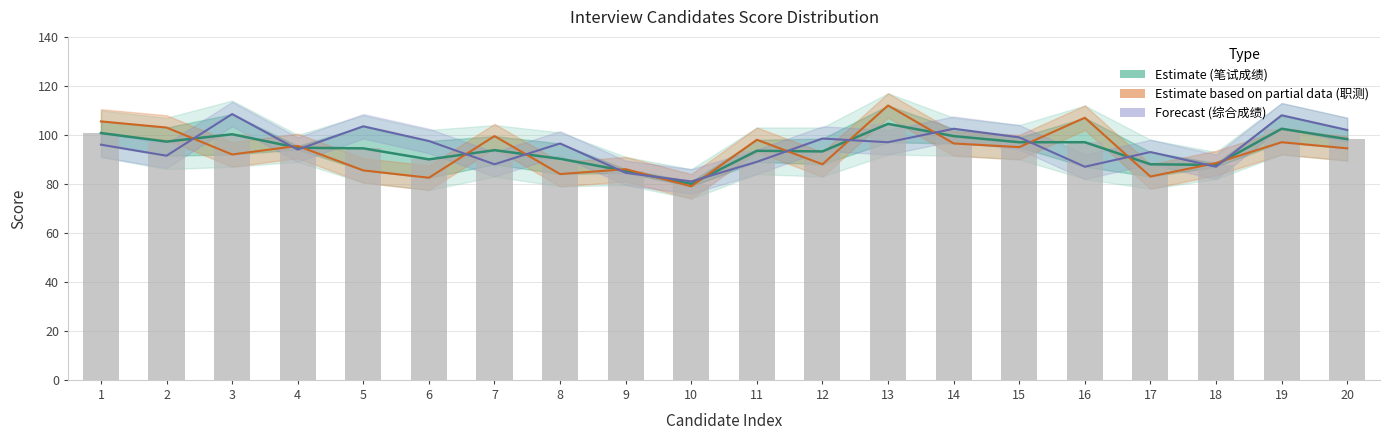

At how many categories does at least one series exceed 105?

5